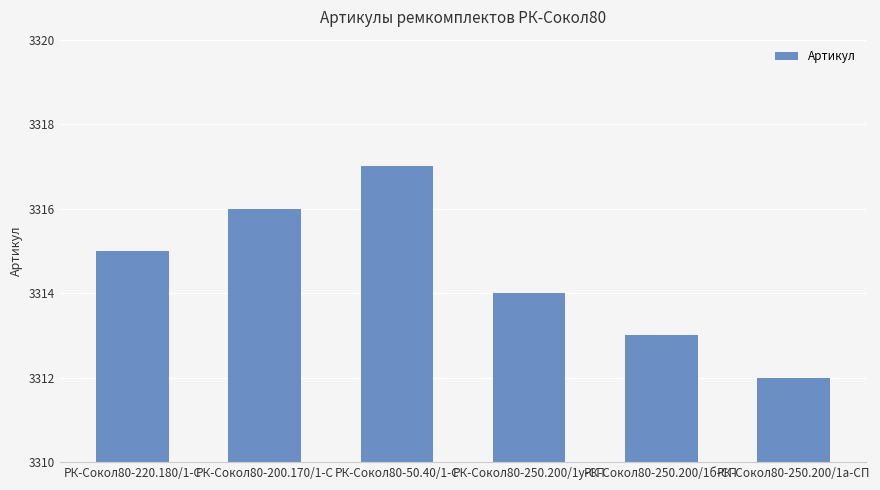

Which has a higher value, РК-Сокол80-250.200/1а-СП or РК-Сокол80-50.40/1-С?

РК-Сокол80-50.40/1-С